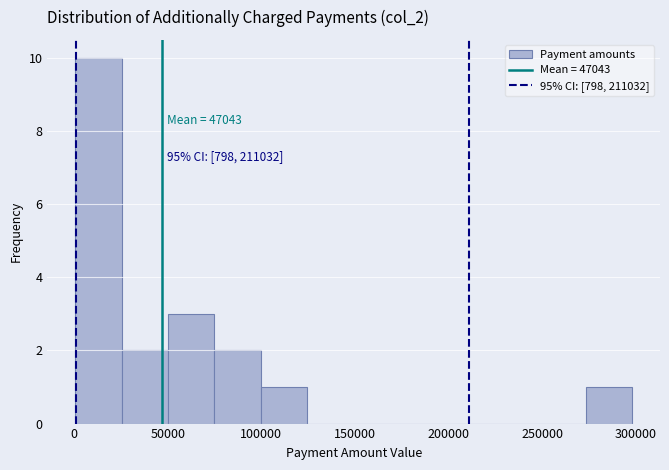

Over which range of the x-axis is the bar tallest?

0 to 25000